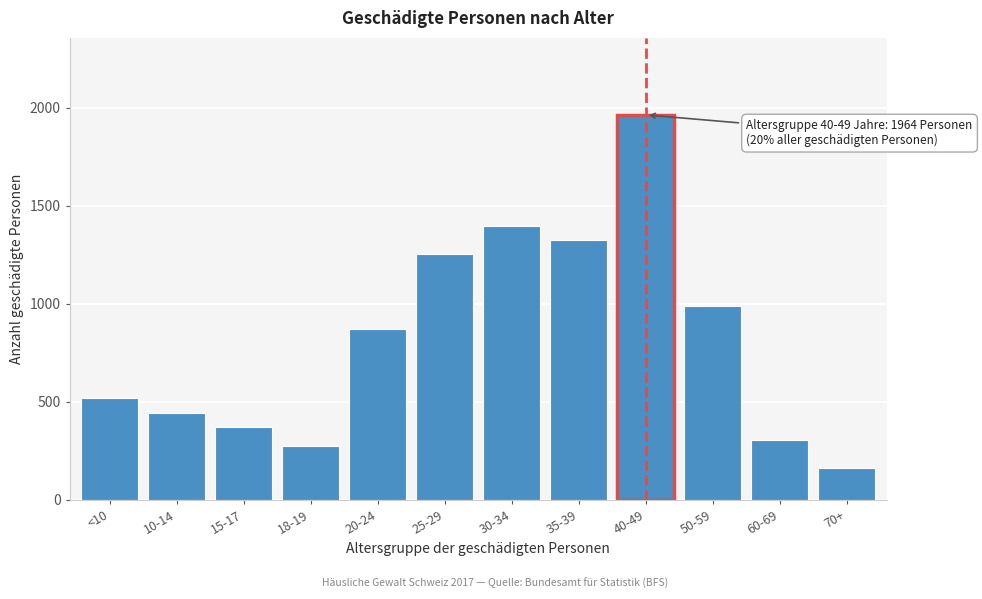

Reading left to right, transcribe all the data shown in this chart.

<10=519	10-14=444	15-17=371	18-19=276	20-24=874	25-29=1255	30-34=1398	35-39=1324	40-49=1964	50-59=990	60-69=306	70+=161